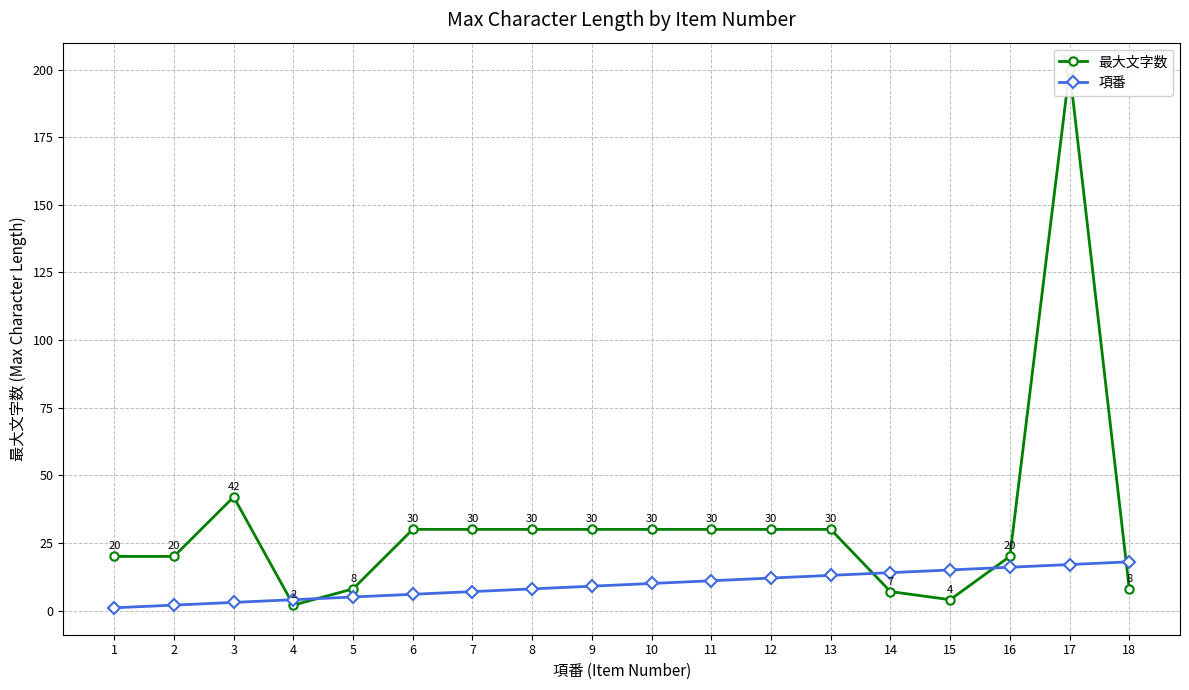

True or false: 項番 has a value of 18 at 18.

True